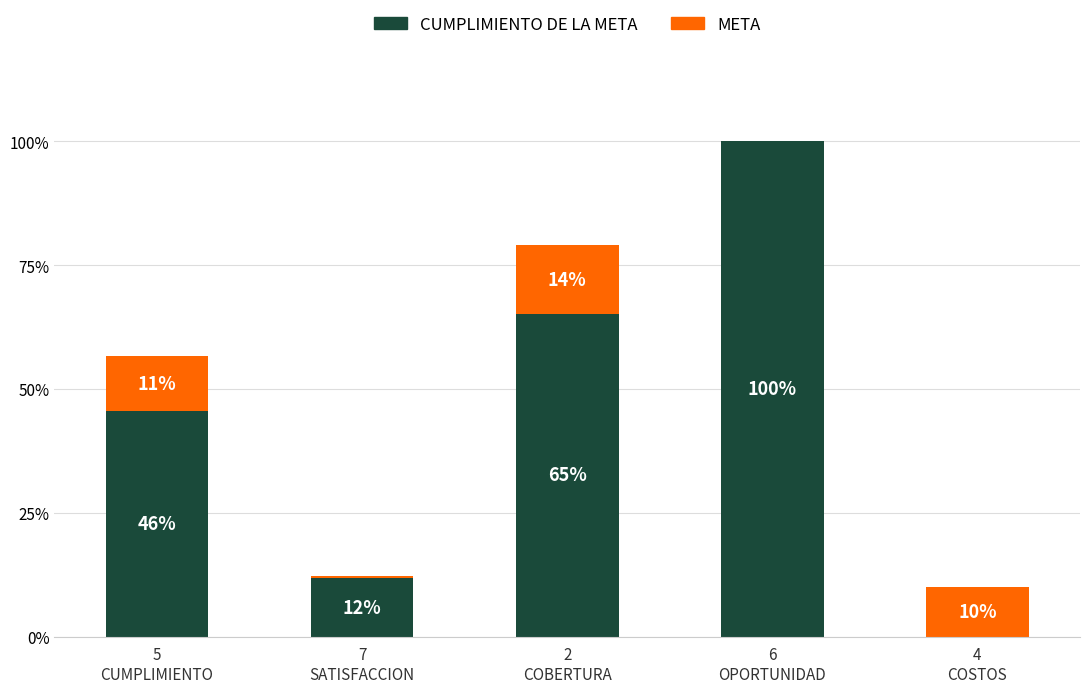

What is the sum of all CUMPLIMIENTO DE LA META values?

222.7